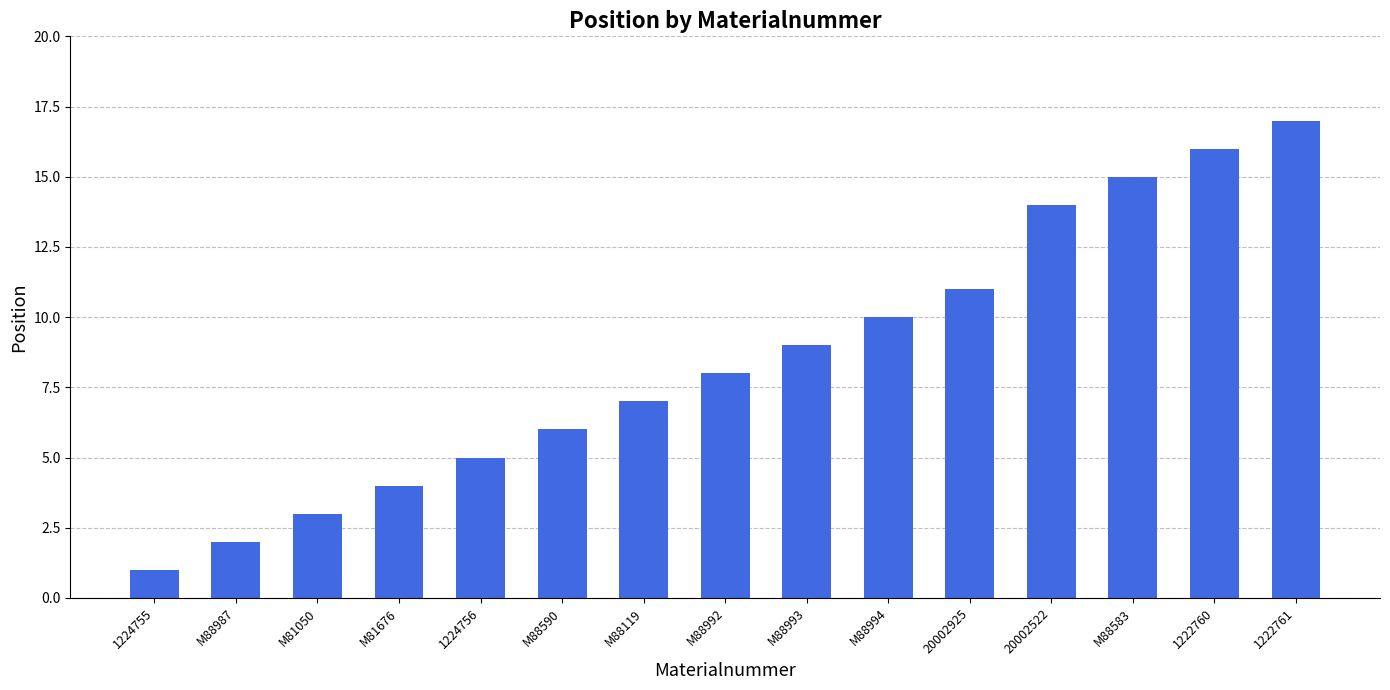

What is the sum of all values?

128